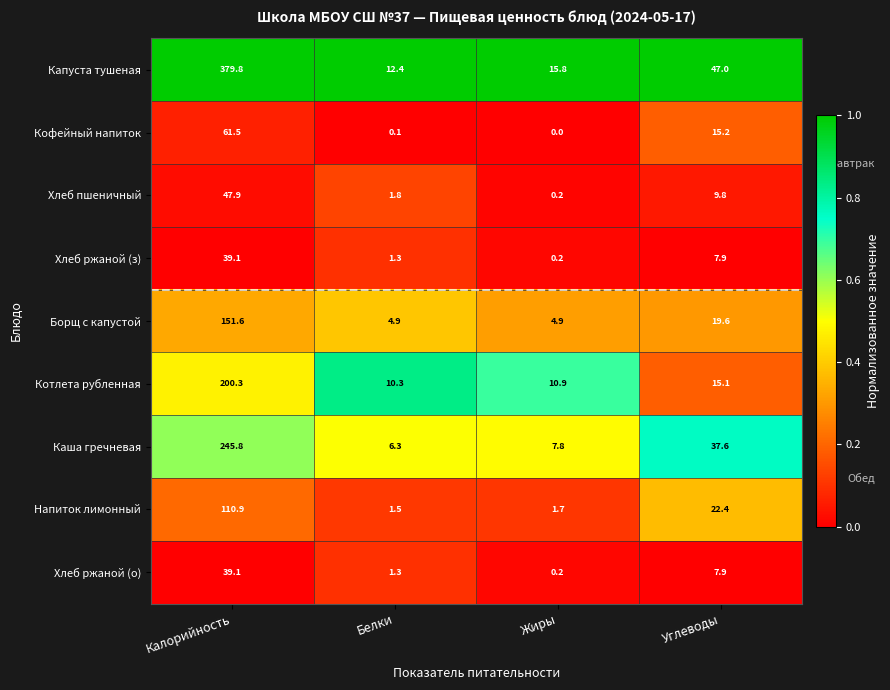

What is the average value of the Кофейный напиток series?

19.2